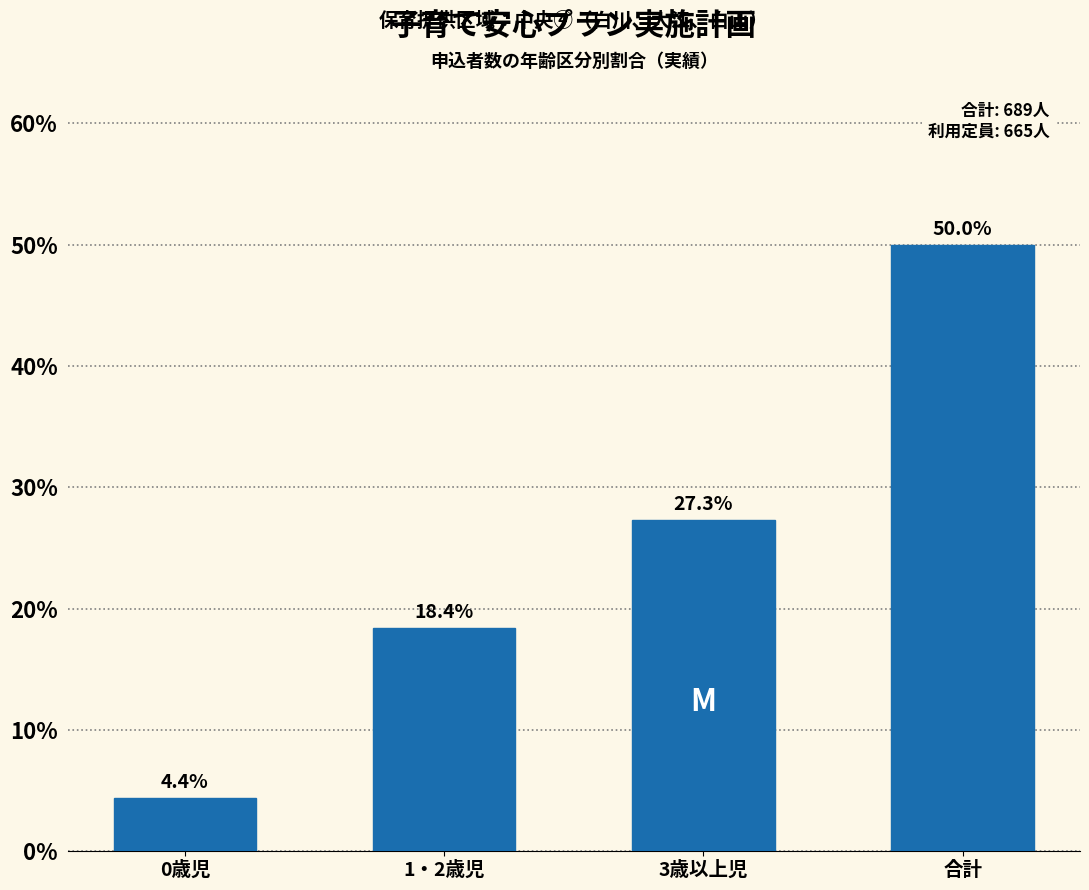

Reading right to left, transcribe all the data shown in this chart.

合計=50.0	3歳以上児=27.3	1・2歳児=18.4	0歳児=4.4